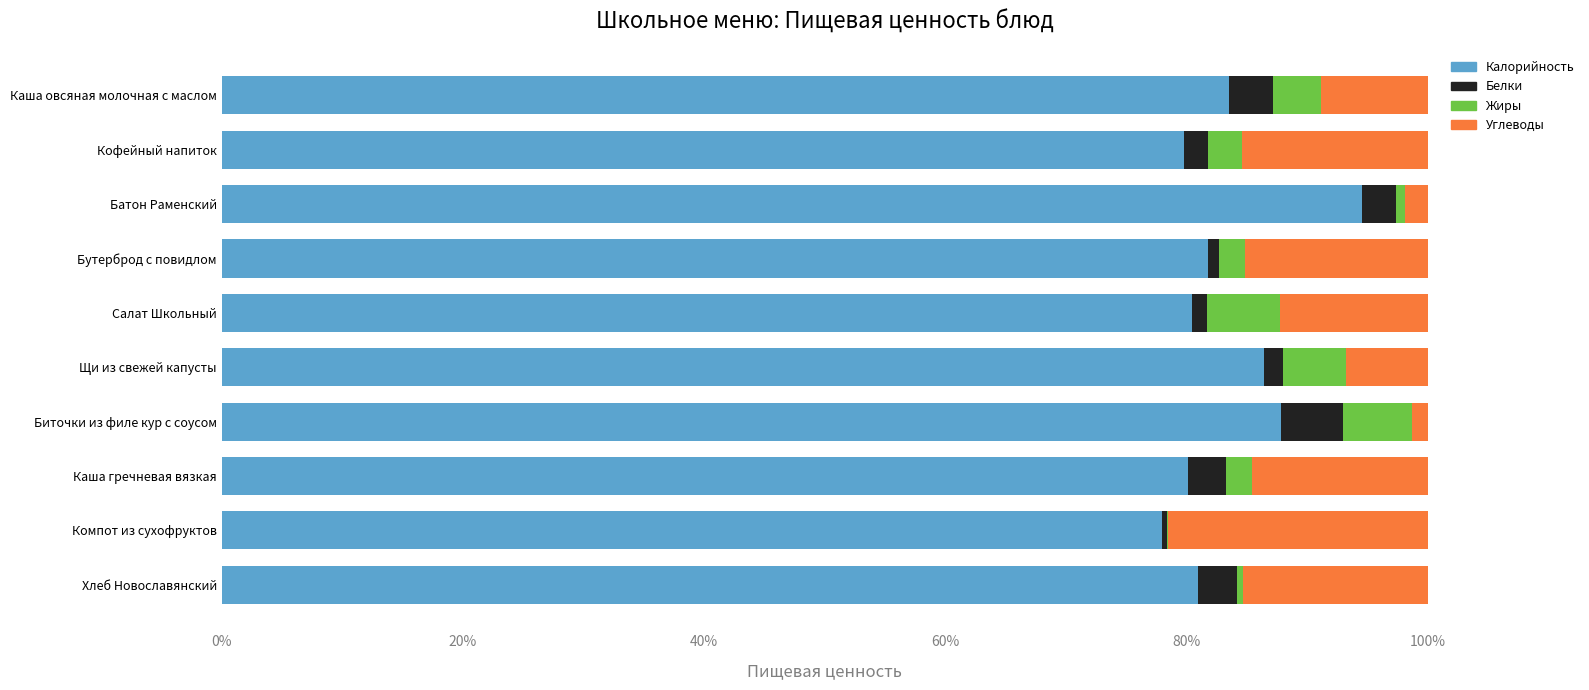

The Калорийность series shows 80.5 at Салат Школьный. True or false?

True